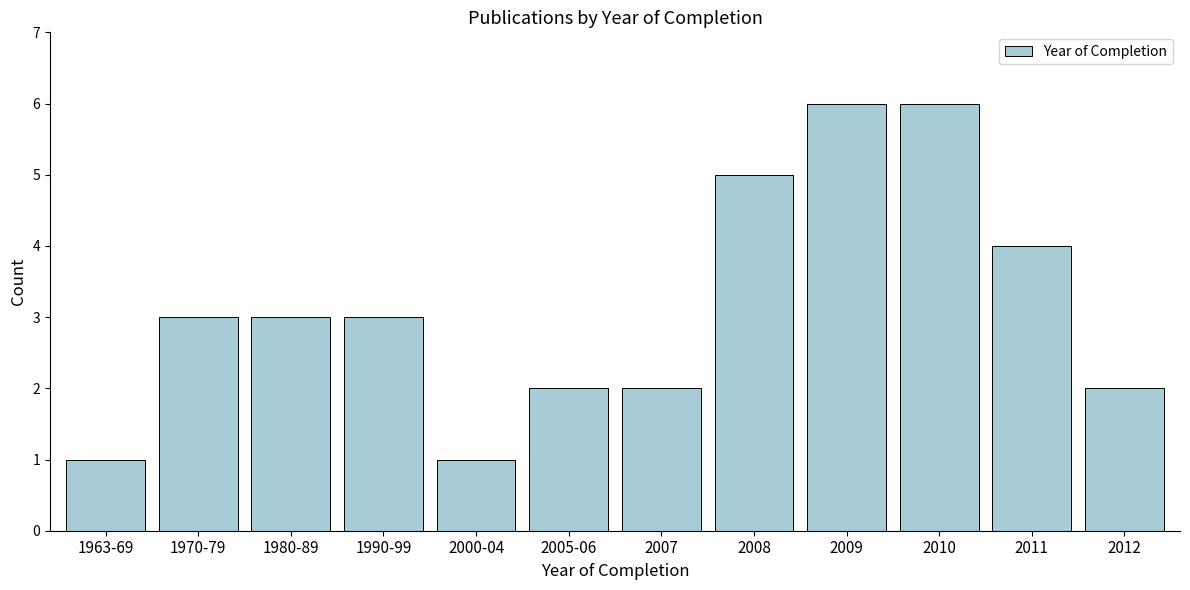

Reading left to right, extract all data points from this chart.

1	3	3	3	1	2	2	5	6	6	4	2